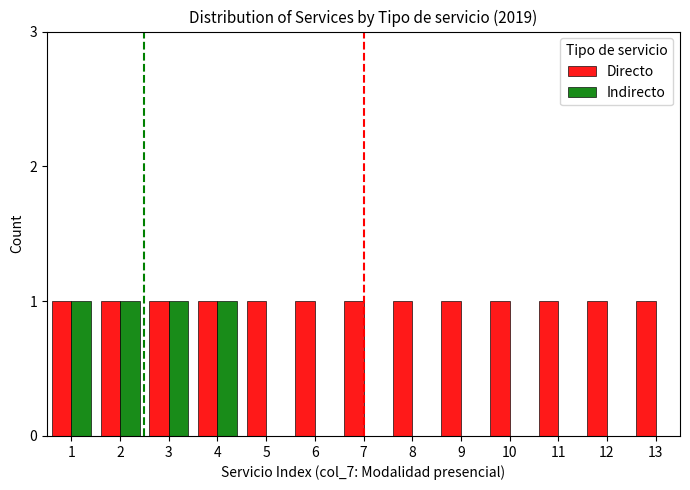

Which series has the widest spread of values?

Indirecto